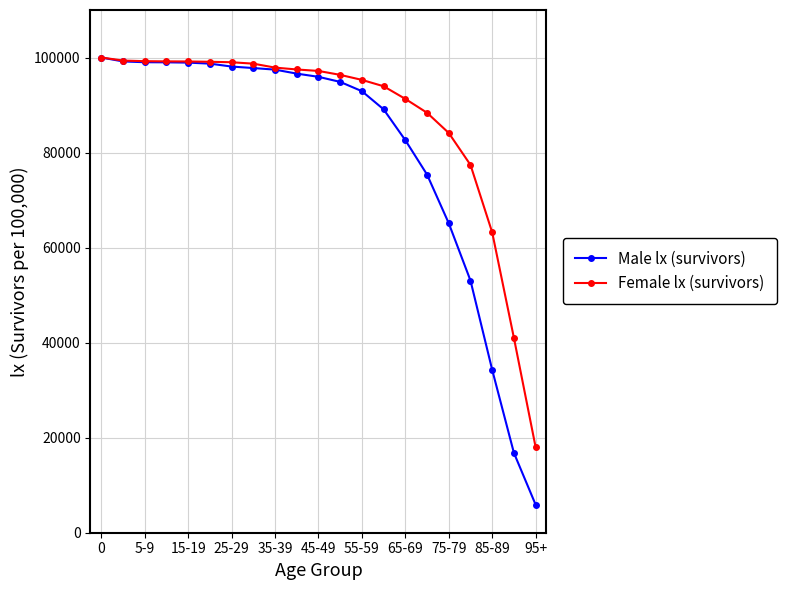

Which series has the widest spread of values?

Male lx (survivors)